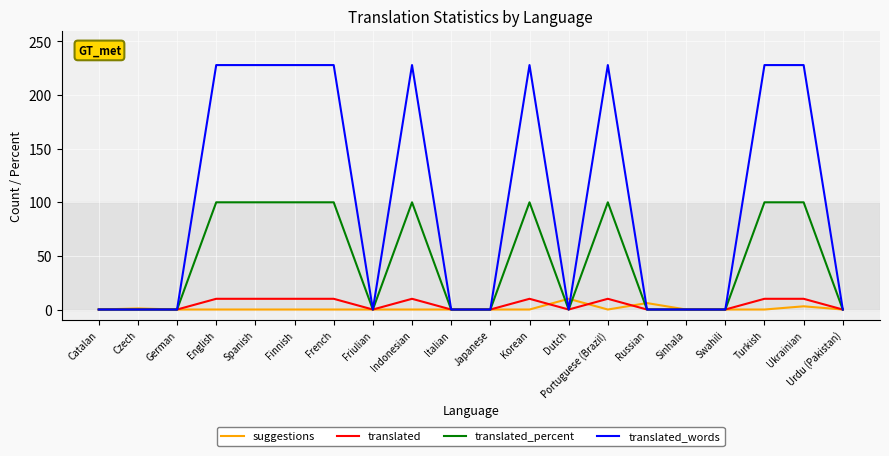

Which series has the largest range (max minus min)?

translated_words